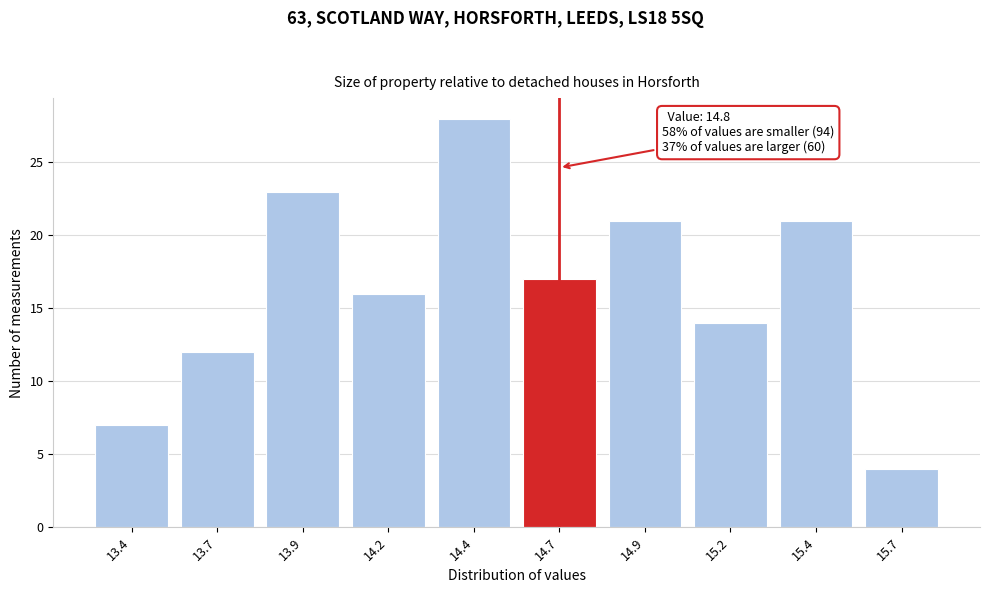

Reading left to right, list all the values displayed in this chart.

7	12	23	16	28	17	21	14	21	4